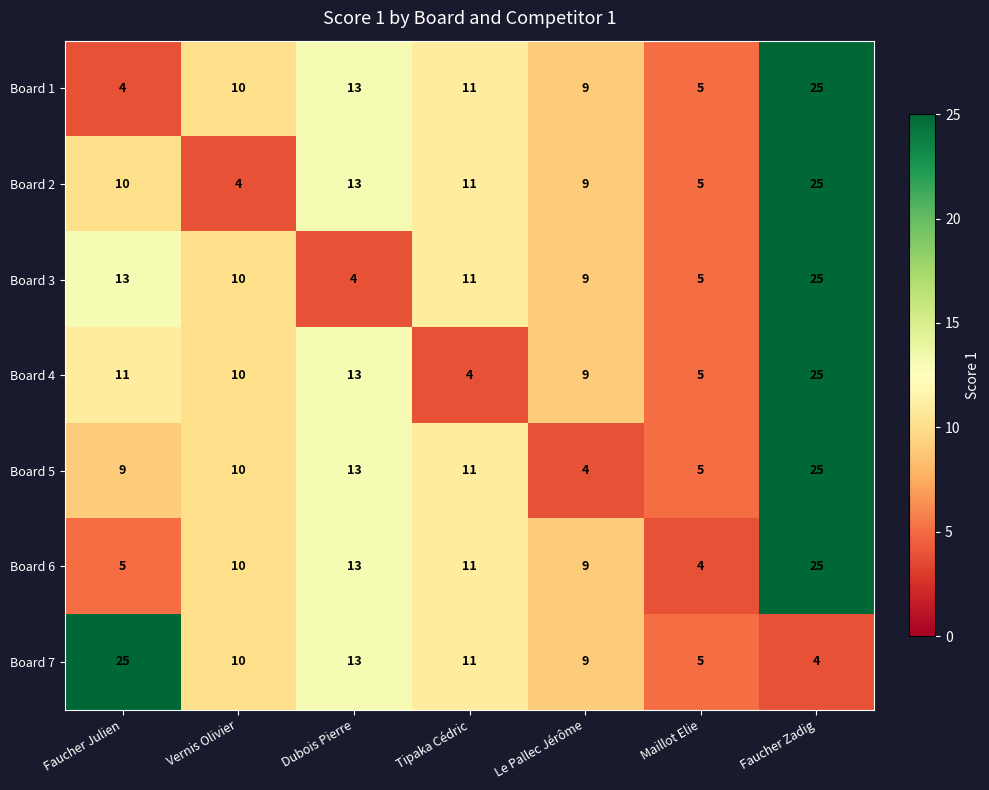

Between Dubois Pierre and Le Pallec Jérôme, which series saw the biggest shift?

Board 5